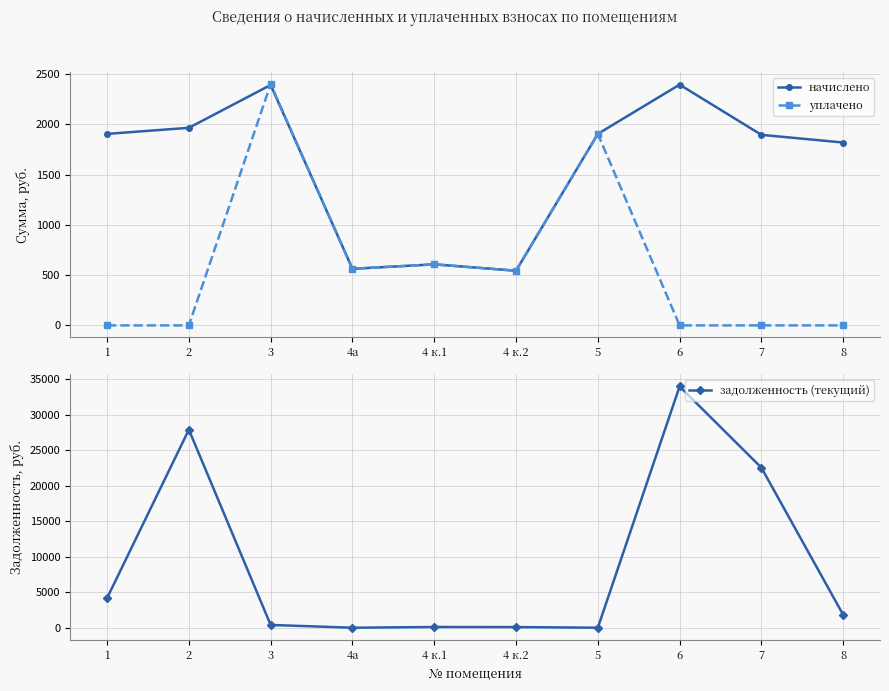

True or false: задолженность (текущий) has a value of 34.8 at 4 к.1.

False